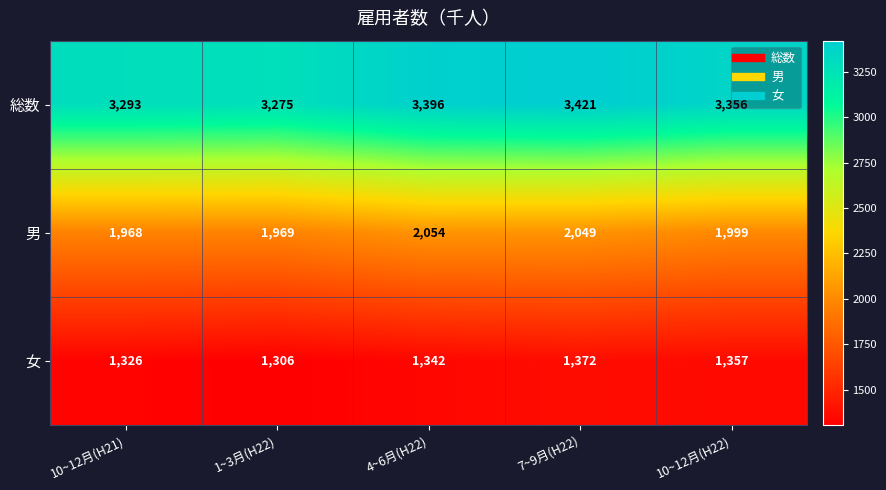

How many series are shown in this chart?

3